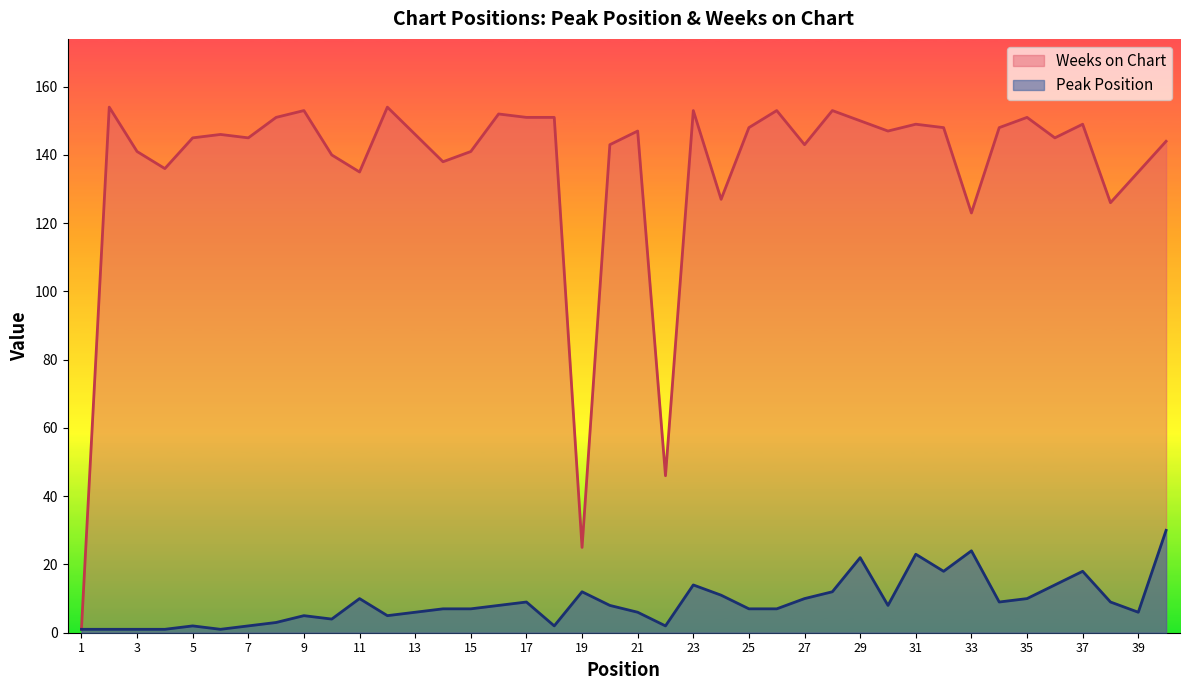

What is the sum of the Weeks on Chart values at 38 and 10?

266